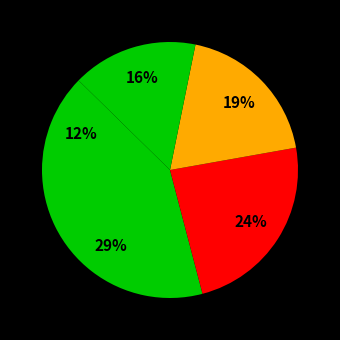

Count the number of slices in the pie.

5